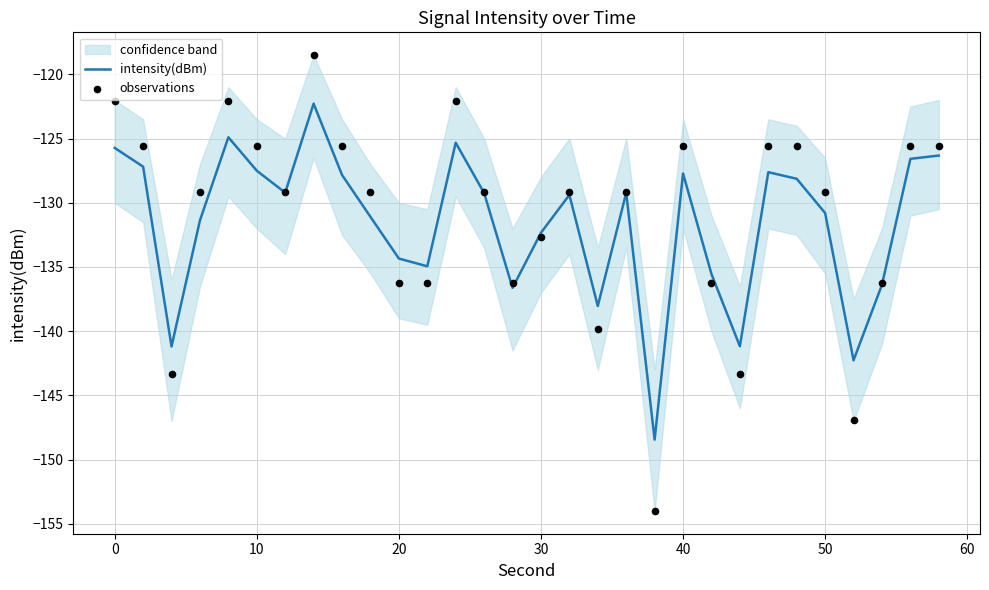

Which series has the largest total across all categories?

observations